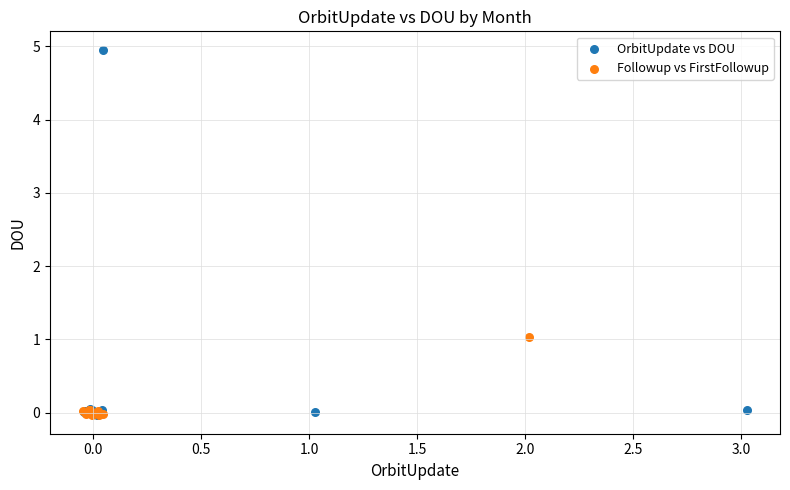

Which series reaches the maximum Y coordinate?

OrbitUpdate vs DOU